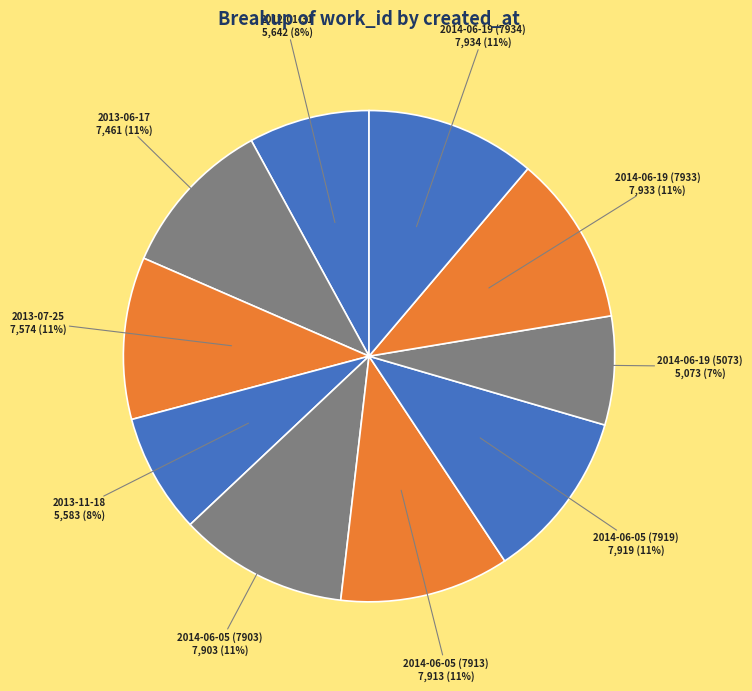

Approximately how many times larger is the value at 2014-06-05 (7919) compared to 2013-11-18?

1.4